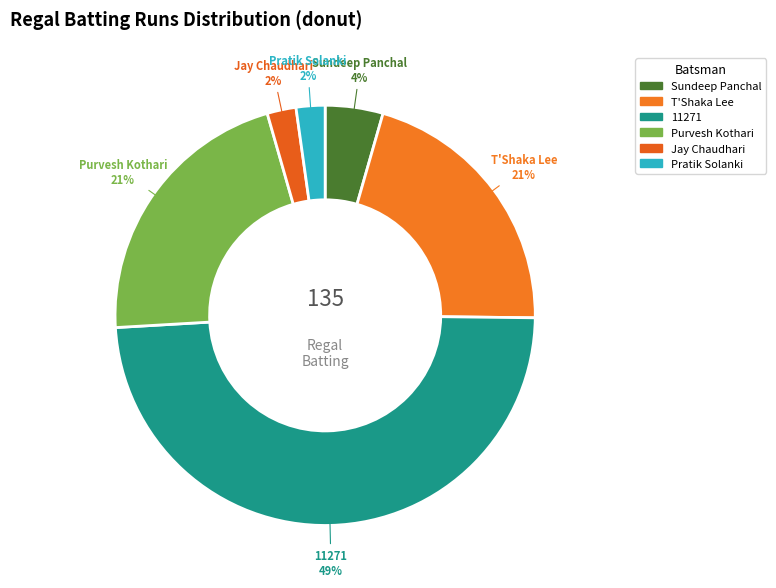

Is it true that Jay Chaudhari is 9% of the pie?

False